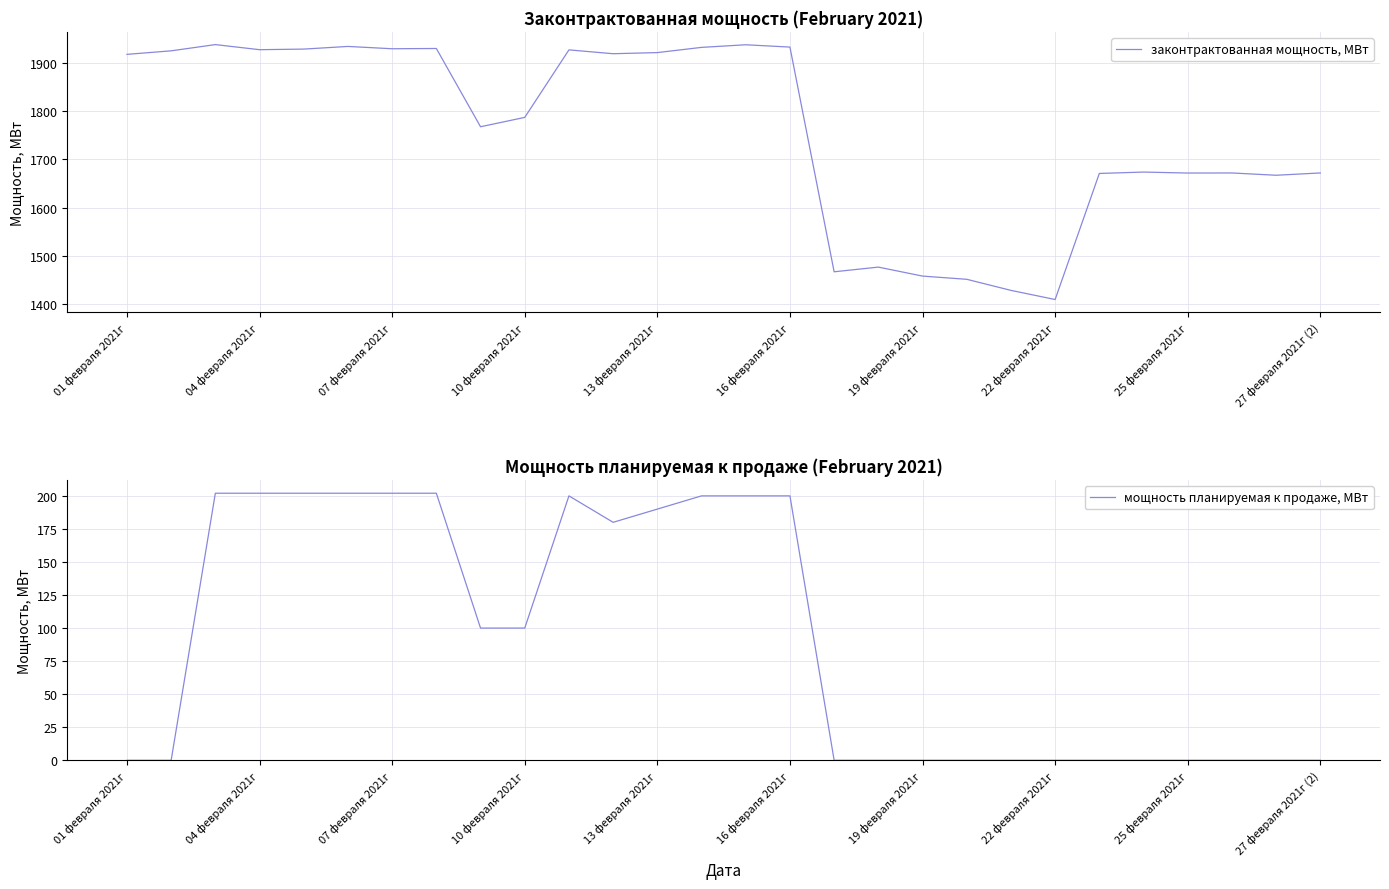

Read the законтрактованная мощность, МВт value at 13 февраля 2021г.

1920.7